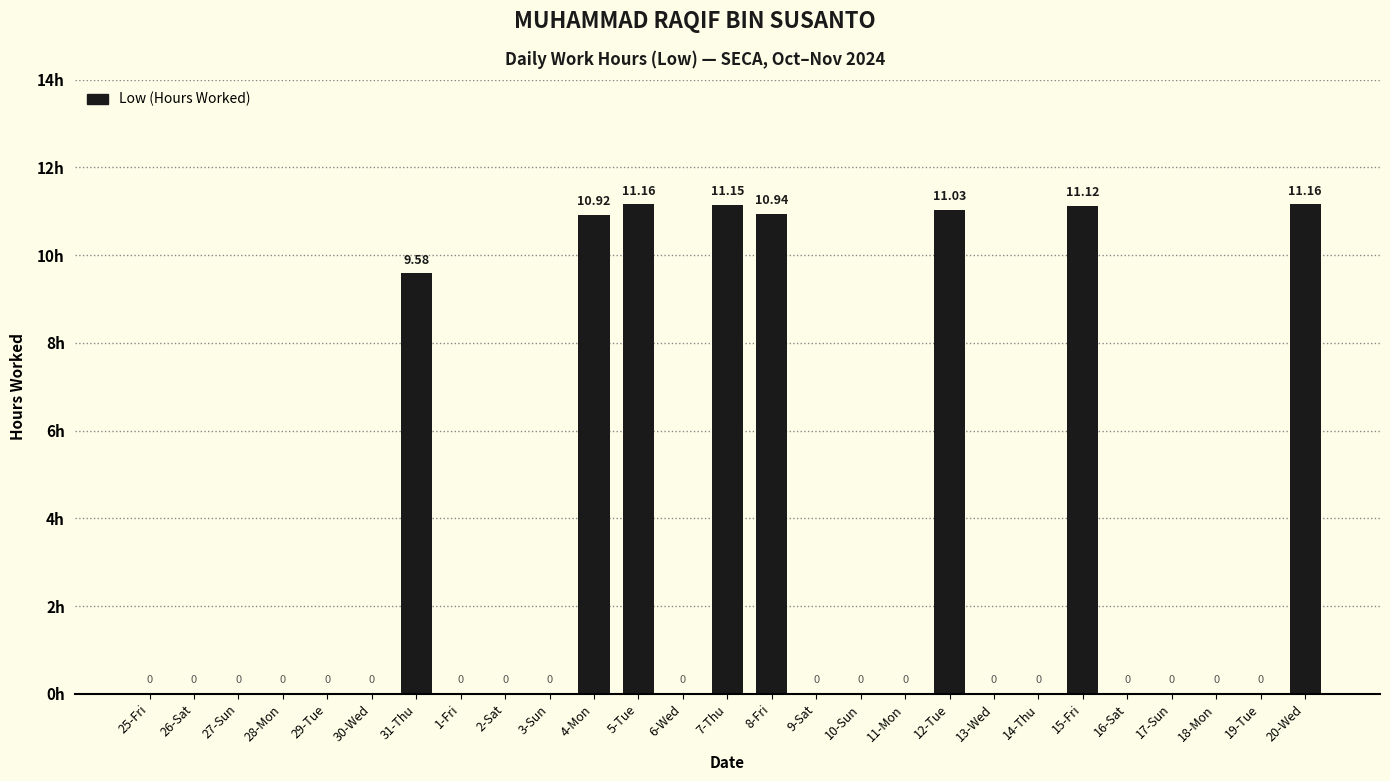

What is the greatest value displayed?

11.2